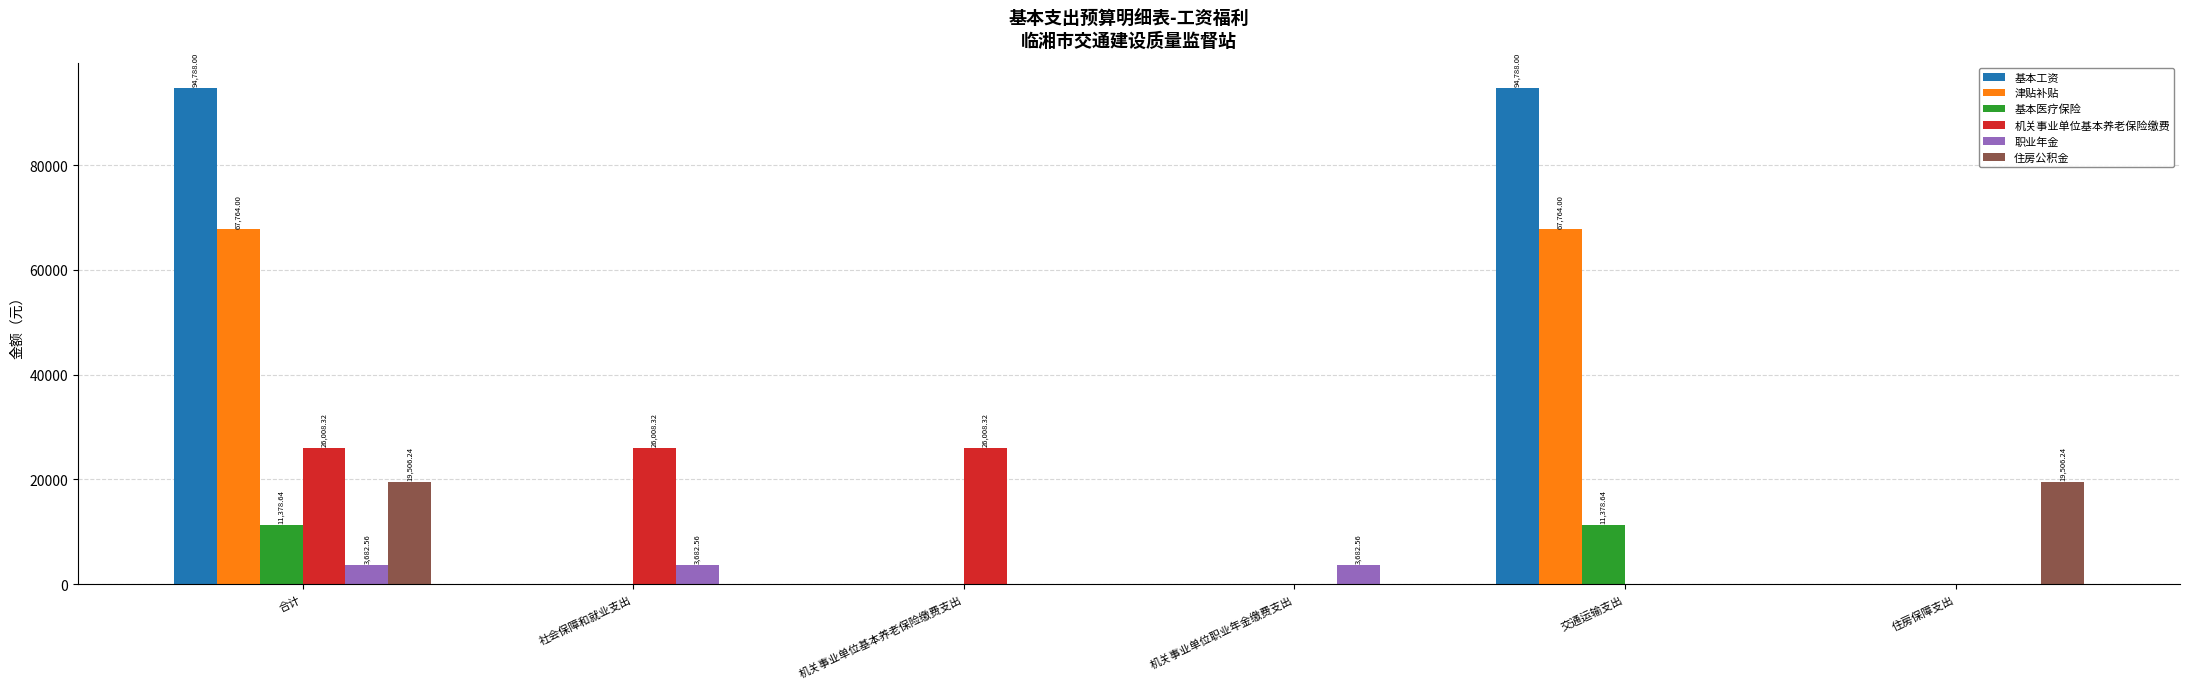

How many distinct data groups are displayed?

6